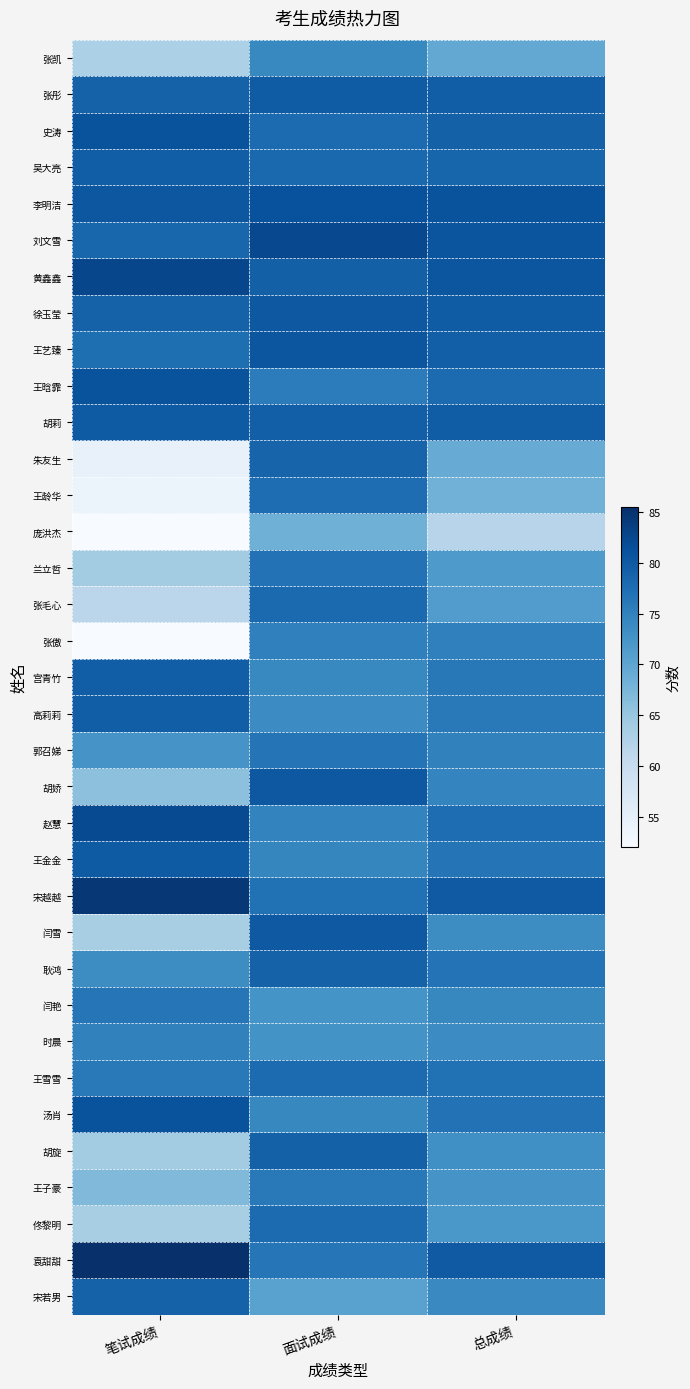

Rank the series at 总成绩 from highest to lowest value.

李明洁, 刘文雪, 黄鑫鑫, 袁甜甜, 宋越越, 徐玉莹, 胡莉, 张彤, 王艺臻, 史涛, 吴大亮, 王晗霏, 赵慧, 王雪雪, 汤肖, 耿鸿, 王金金, 宫青竹, 高莉莉, 张傲, 郭召娣, 胡娇, 闫艳, 宋若男, 时晨, 闫雪, 胡旋, 王子豪, 佟黎明, 兰立哲, 张毛心, 张凯, 朱友生, 王龄华, 庞洪杰